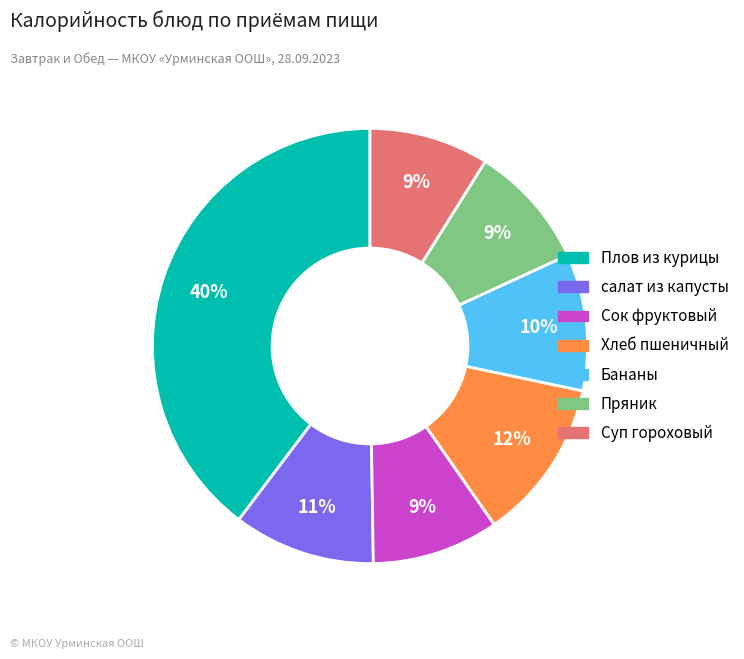

Is there any slice that represents more than half of the pie?

No